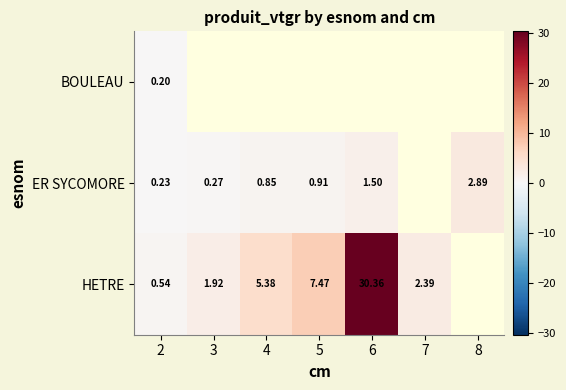

At which label does BOULEAU reach its minimum?

2